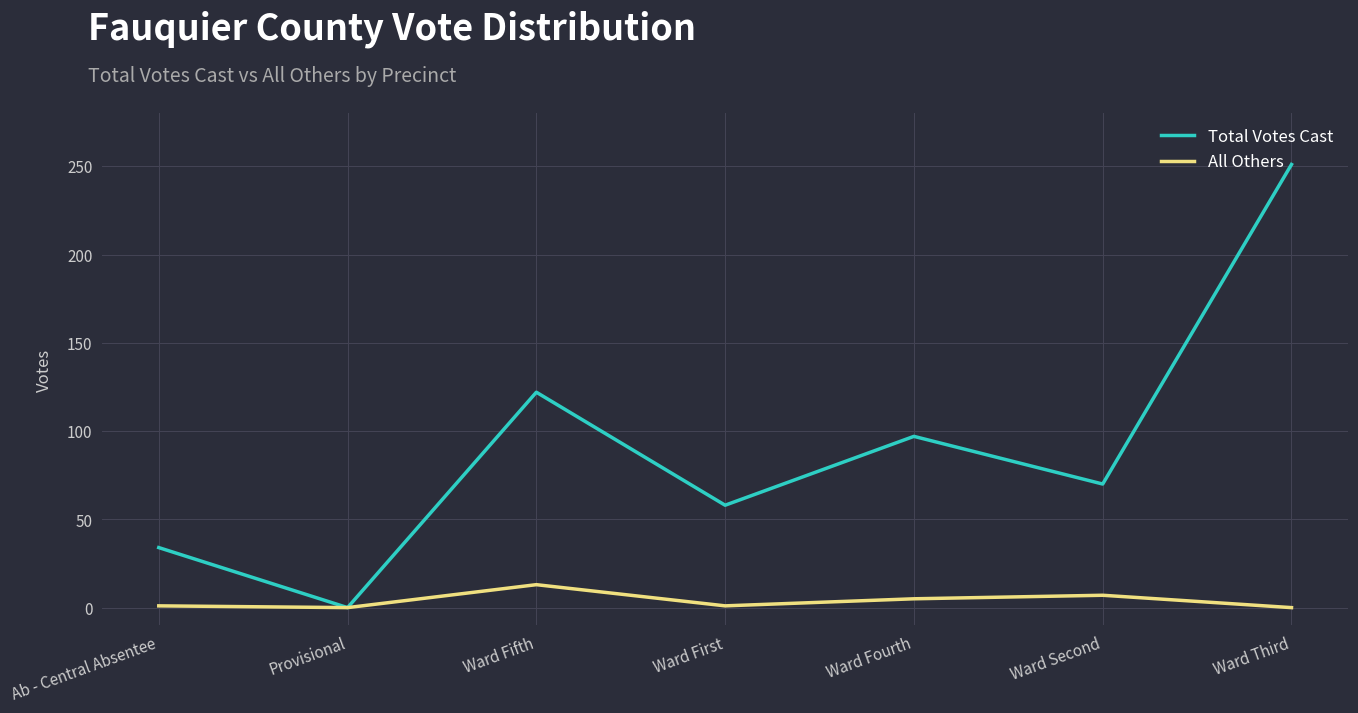

What is the spread (max minus min) of values at Ward Third?

251